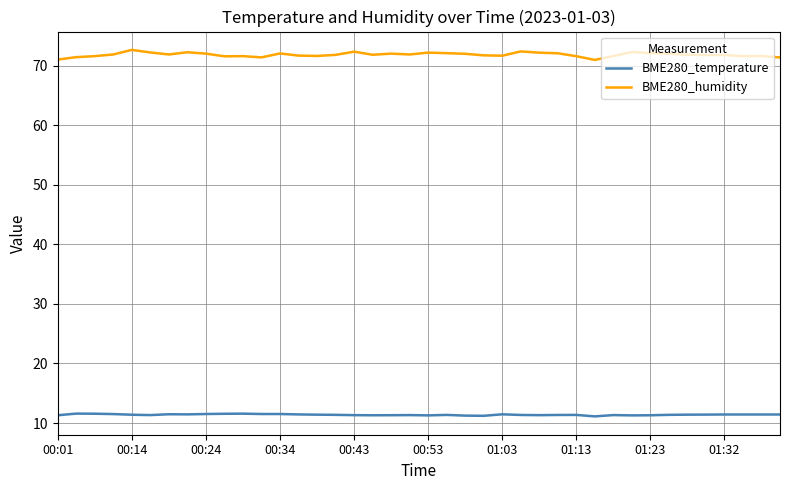

Which series has the largest total across all categories?

BME280_humidity